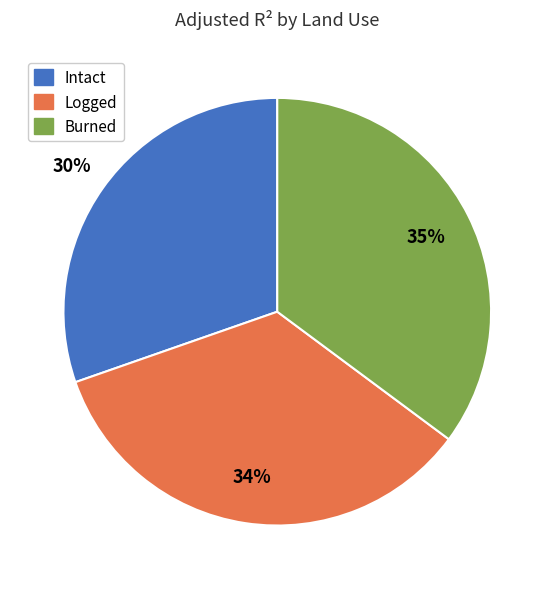

Is the sum of Burned and Logged greater than half?

Yes